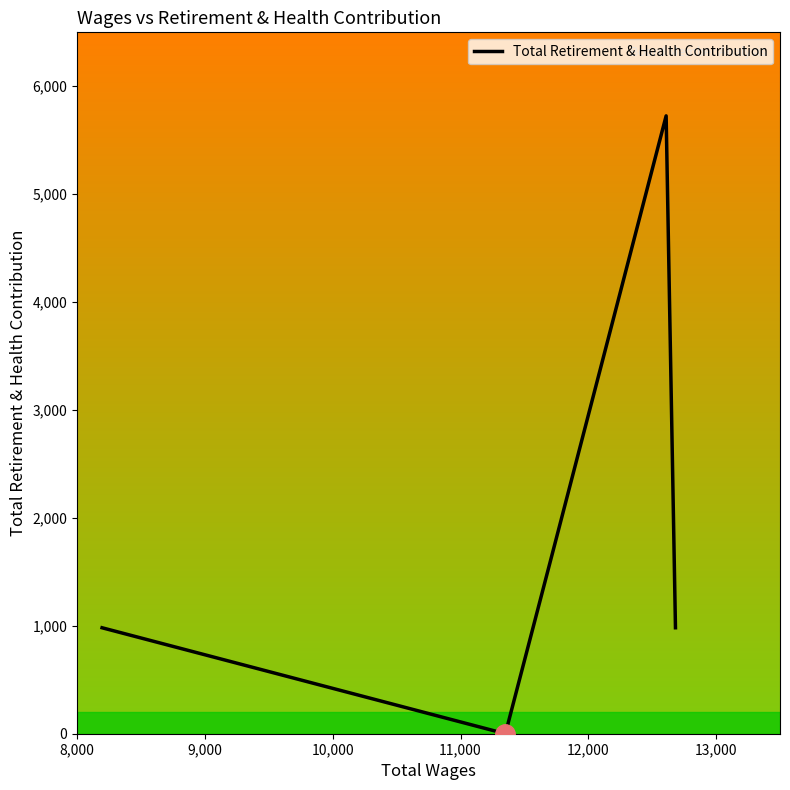

How many positive values are there?

4